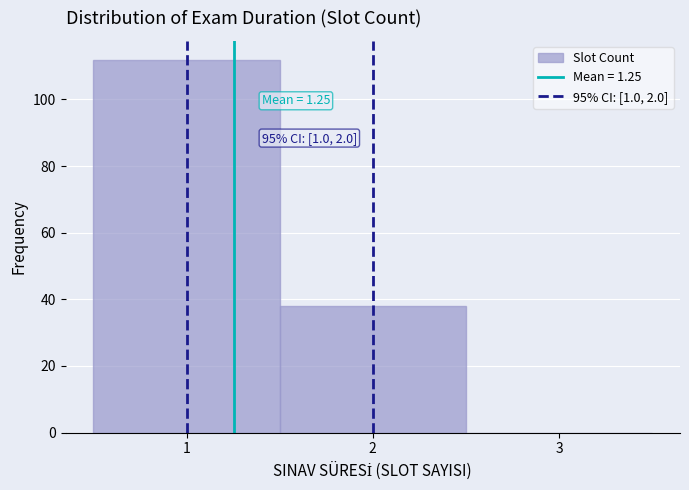

Over which range of the x-axis is the bar tallest?

0.5 to 1.5